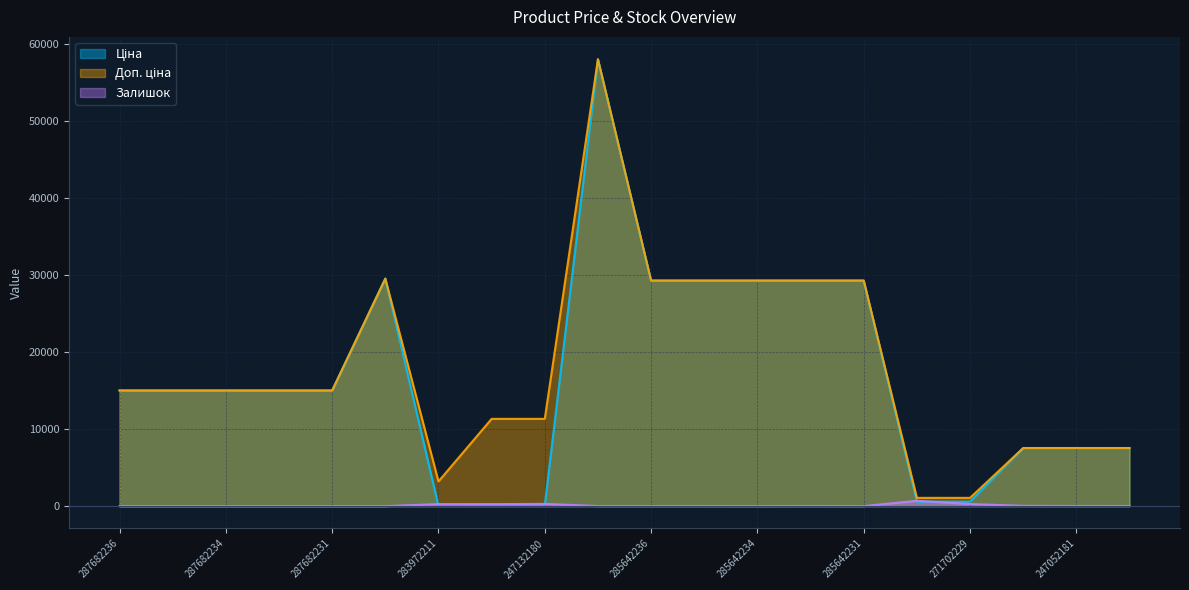

What is the sum of all Залишок values?

1911.0